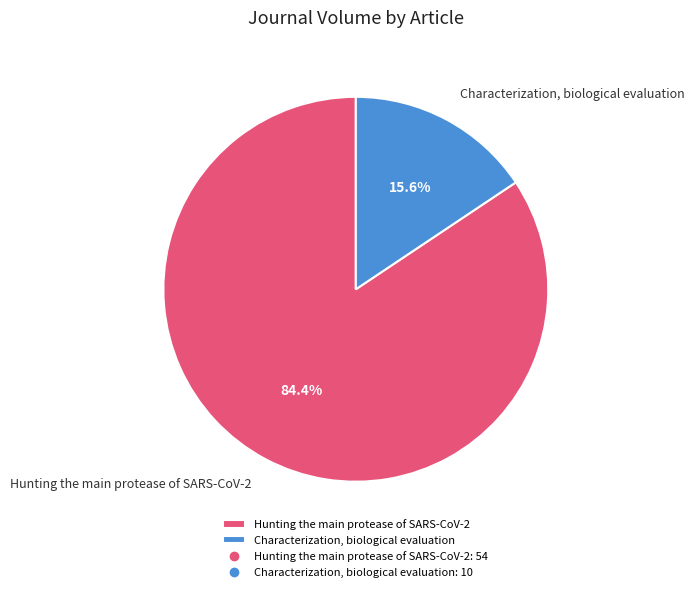

Combined, do Hunting the main protease of SARS-CoV-2 and Characterization, biological evaluation account for over 50%?

Yes